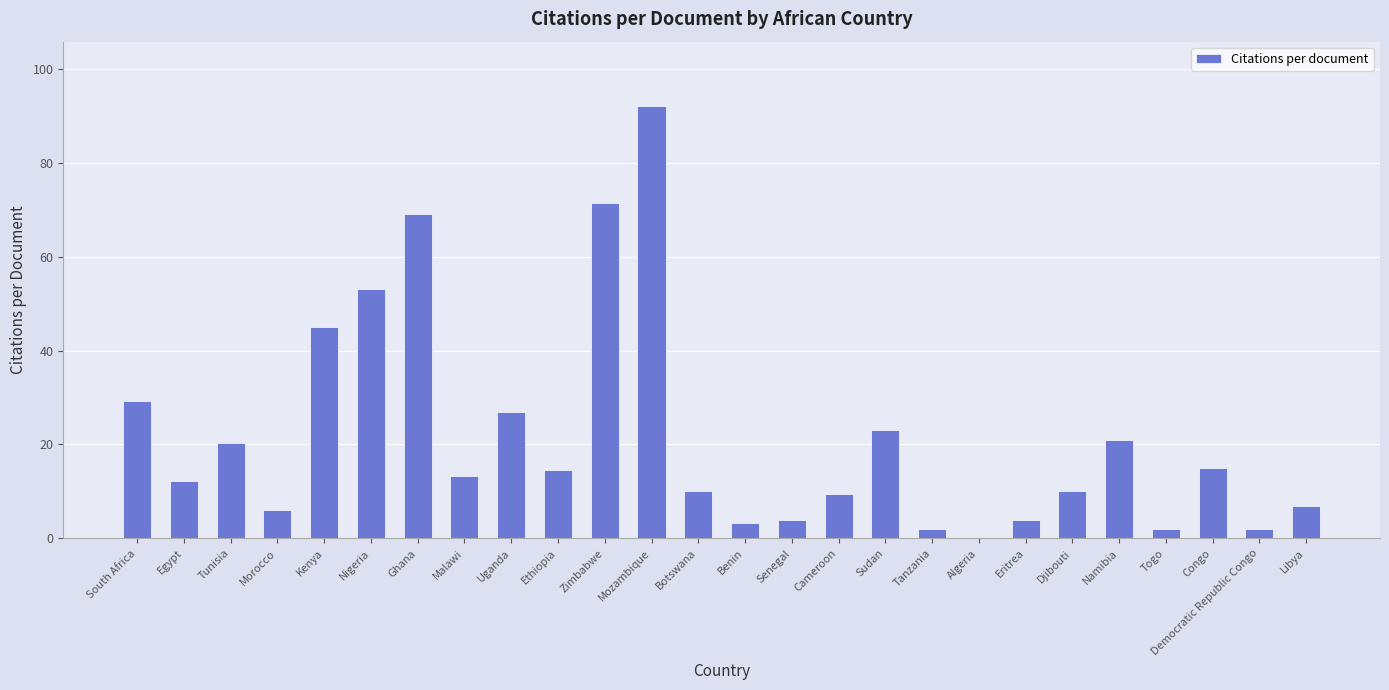

Which has a higher value, Zimbabwe or Cameroon?

Zimbabwe